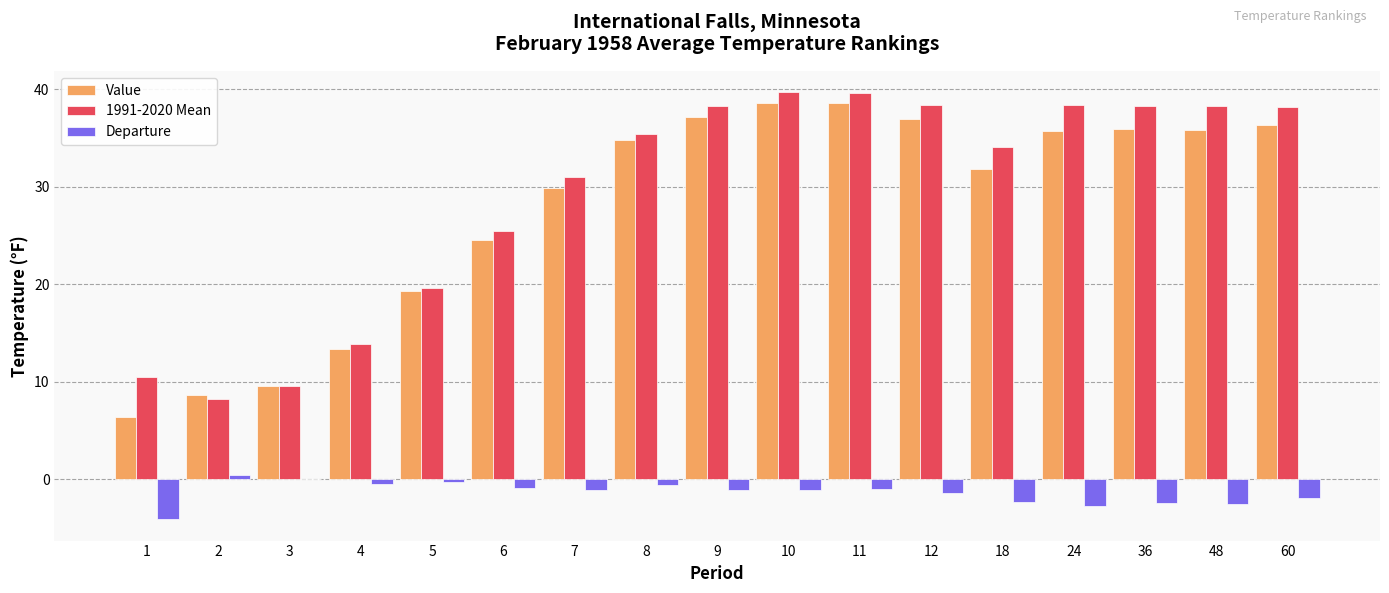

What is the sum of all Value values?

473.5